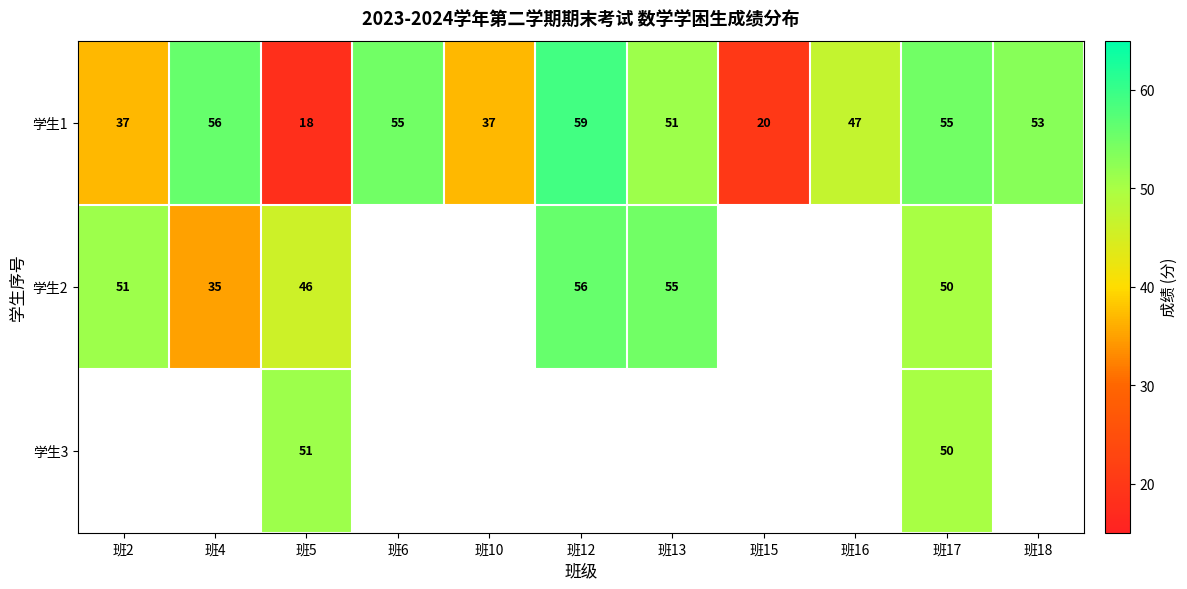

At how many categories does at least one series exceed 48?

8